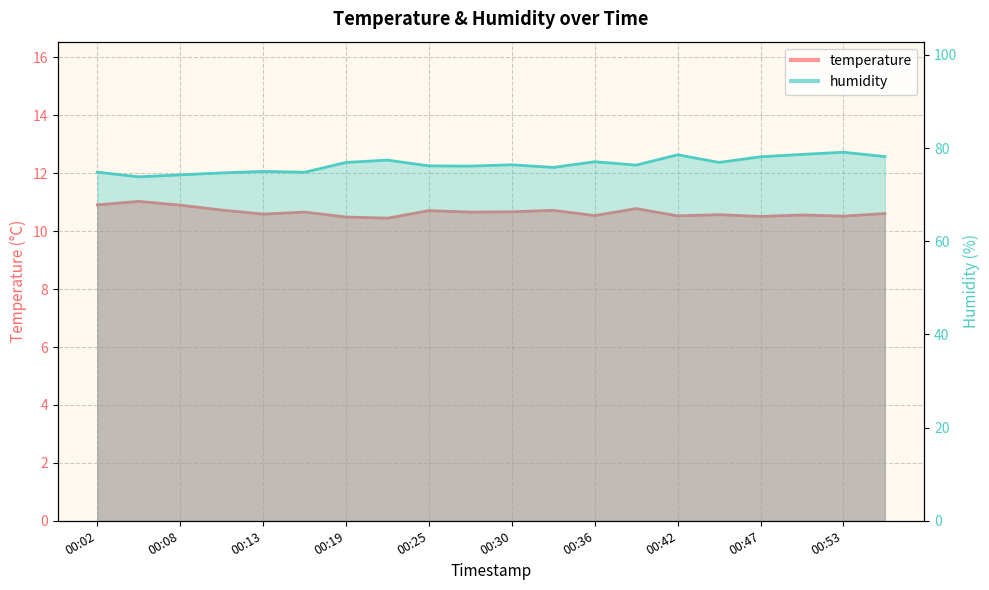

What are all the series names shown in the legend?

temperature, humidity